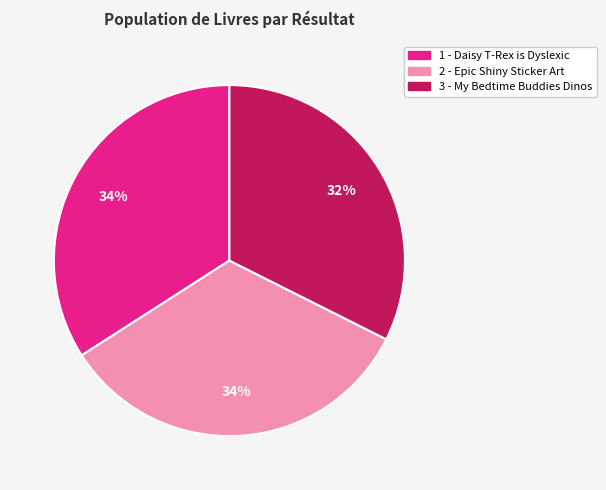

To the nearest percent, what portion does 1 - Daisy T-Rex is Dyslexic represent?

34%